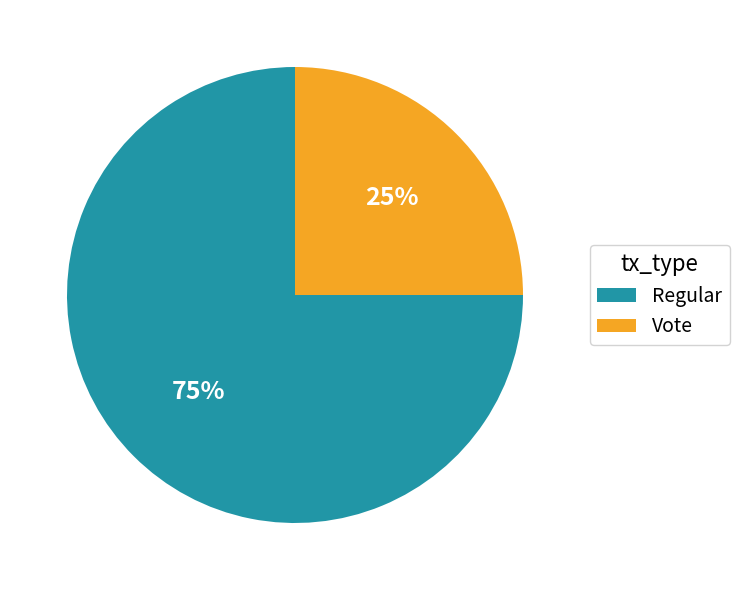

Rank the categories by value from lowest to highest.

Vote, Regular